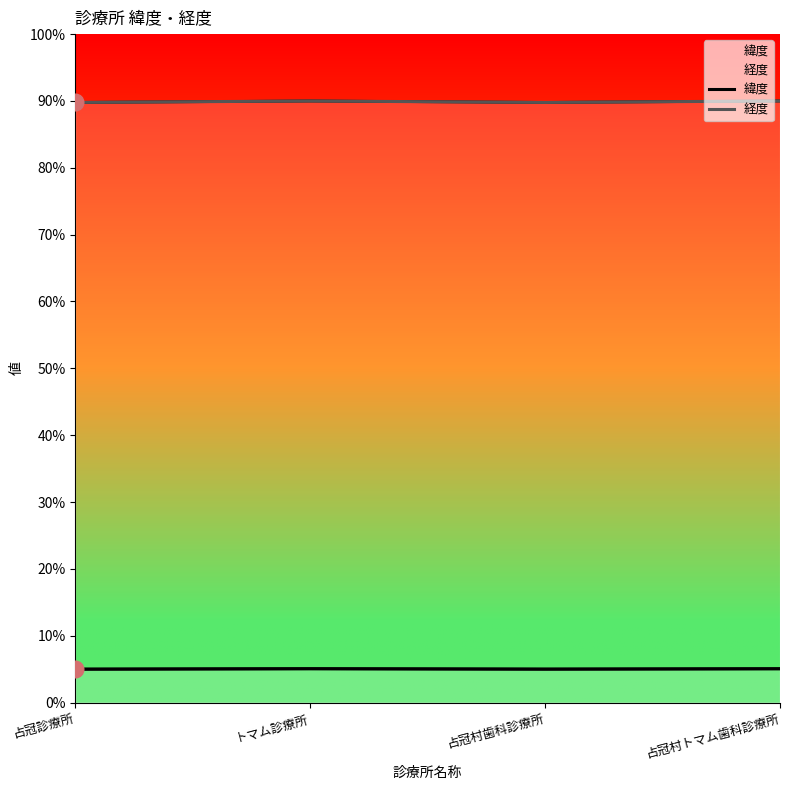

How many series are shown in this chart?

2